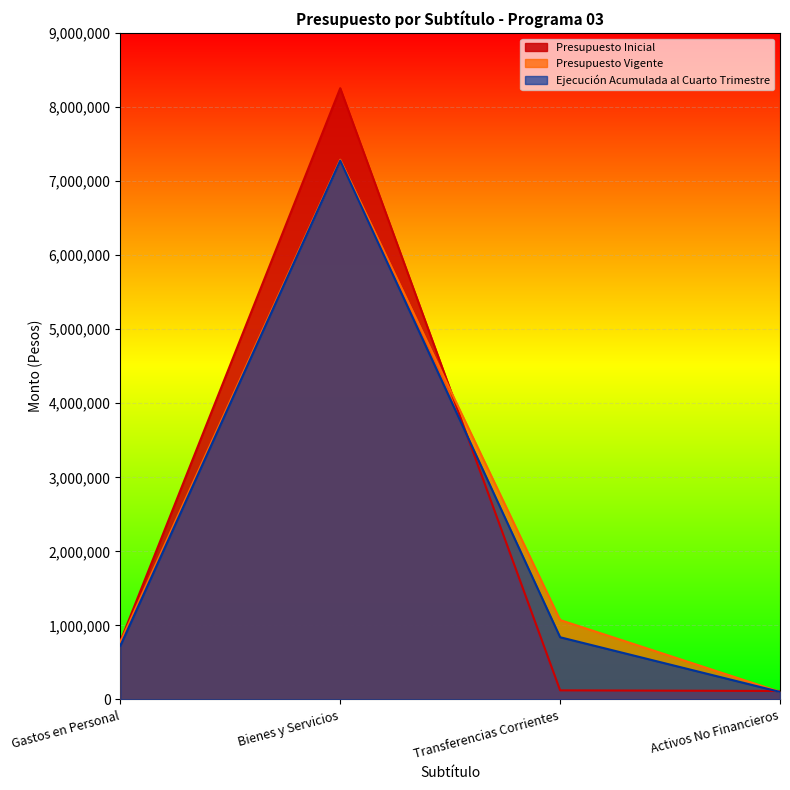

Reading left to right, transcribe all the data shown in this chart.

Presupuesto Inicial: 783366	8255523	123158	114636
Presupuesto Vigente: 775881	7289430	1073158	102949
Ejecución Acumulada al Cuarto Trimestre: 725134	7277271	840422	102037